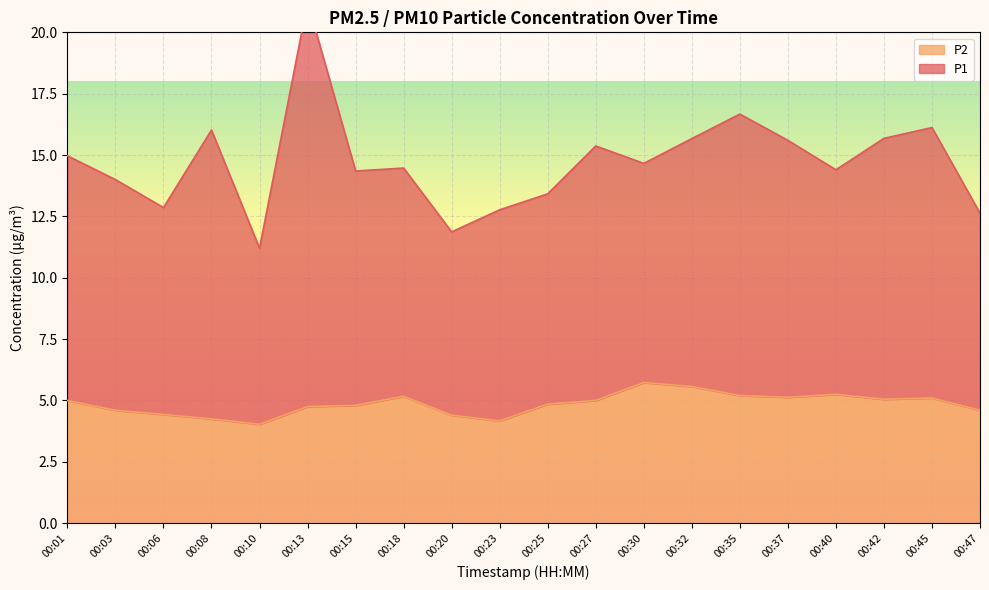

The chart shows a value of 5.6 at 00:32. True or false?

True